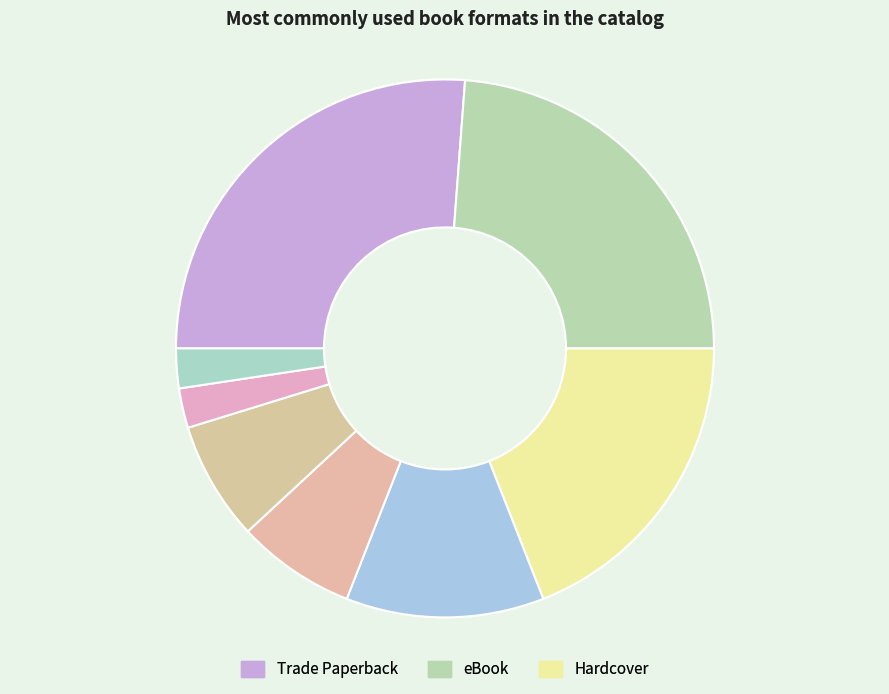

How many segments does this pie chart have?

8